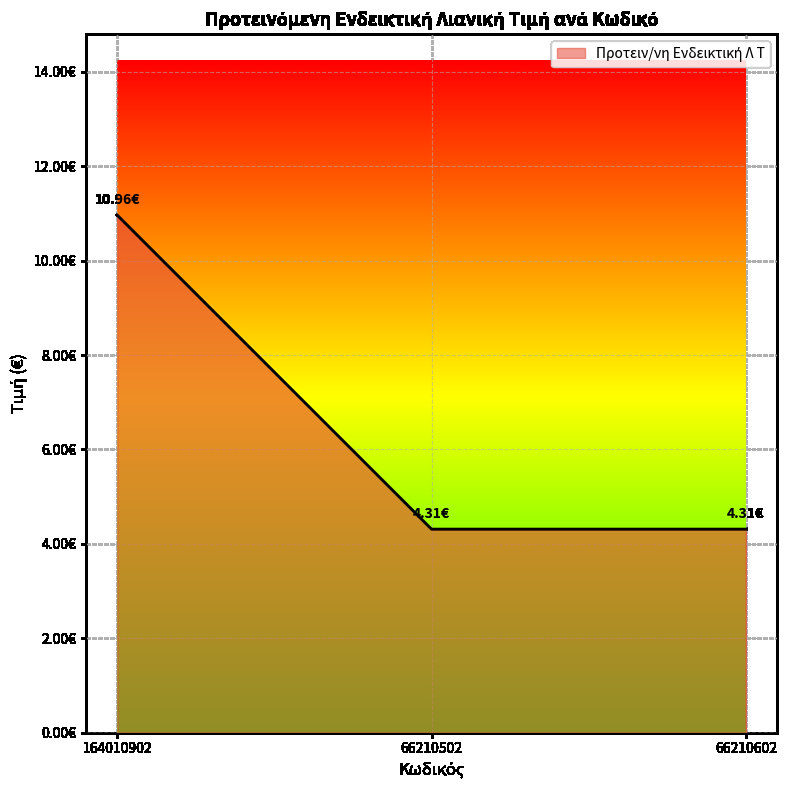

Reading left to right, extract all data points from this chart.

11.0	4.3	4.3